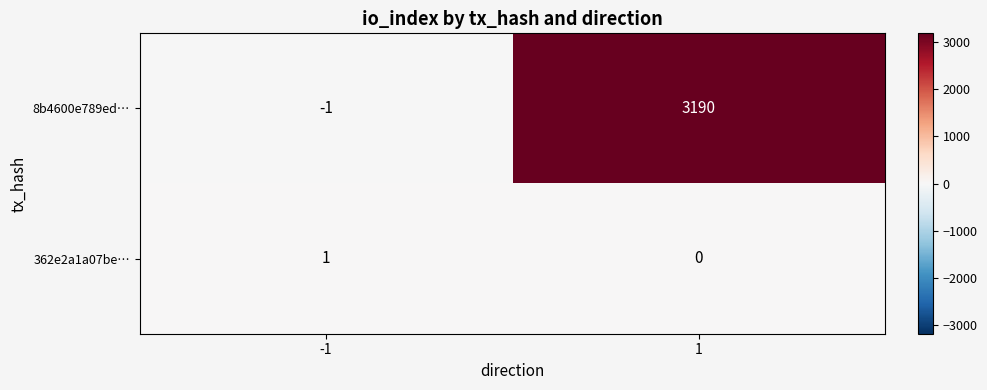

What is the sum of the 8b4600e789ed… values at 1 and -1?

3189